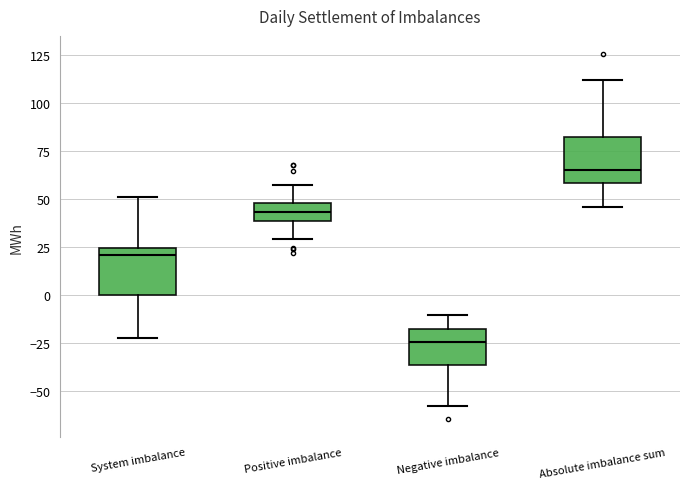

Where does the upper whisker of the box for System imbalance end on the y-axis? The values are not printed on the chart, so give them approximately, as read against the axis.

50